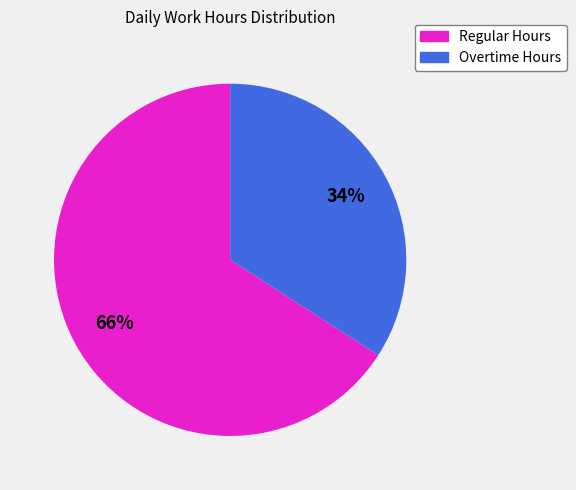

What percentage is the Regular Hours slice, to the nearest percent?

66%